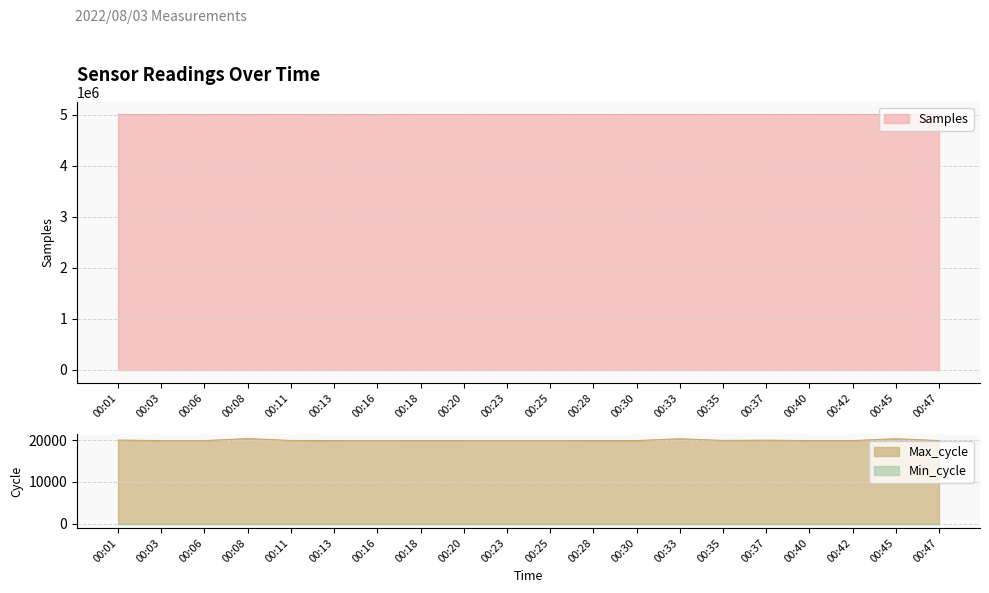

How many data points in Max_cycle are less than 19920?

10